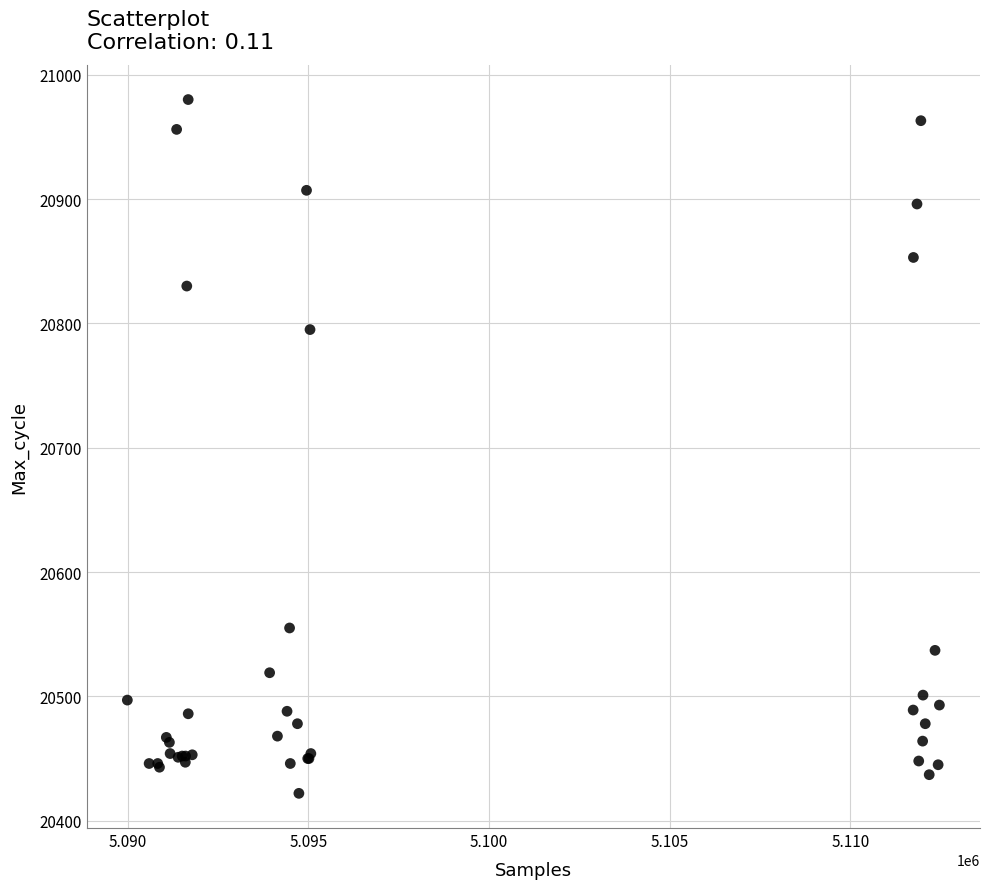

What Y value in the scatter plot is closest to 20701?

20795